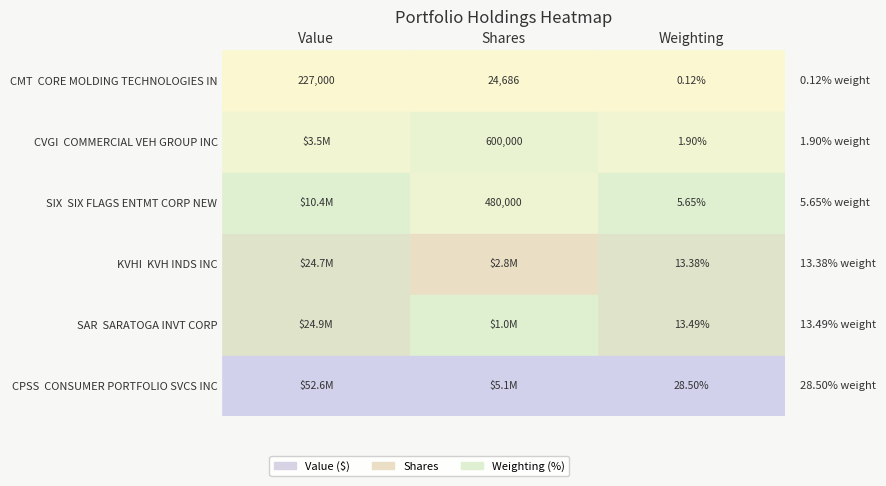

What is the difference between the SIX FLAGS ENTMT CORP NEW values at Value and Shares?

9936000.0